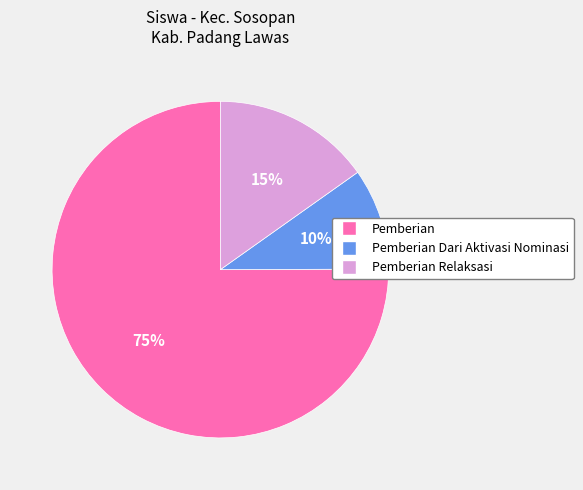

To the nearest percent, what is the difference between the largest and smallest slice percentages?

65%